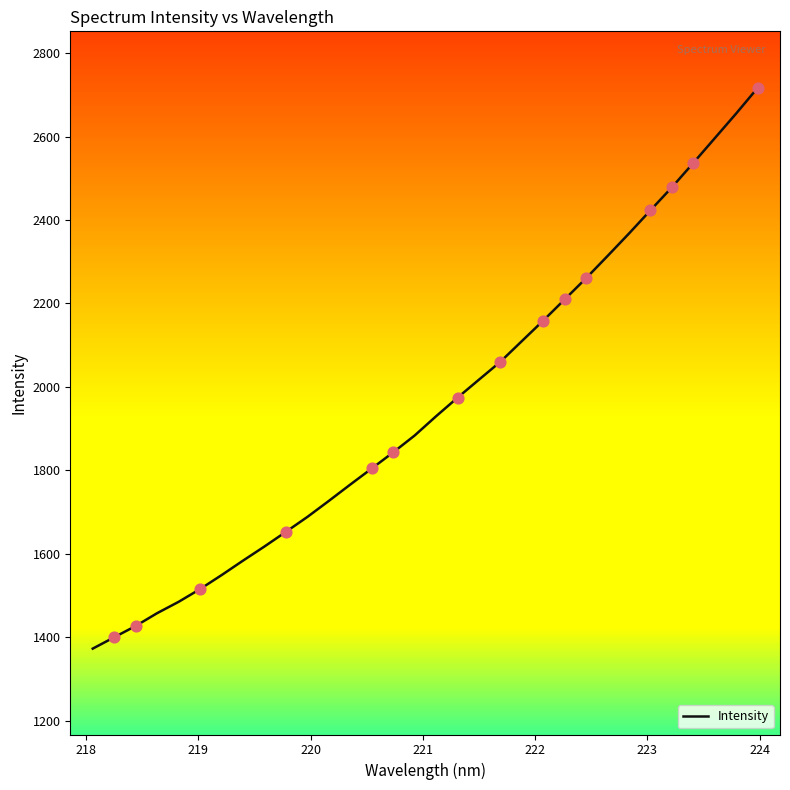

What is the highest value of the Intensity series?

2716.6